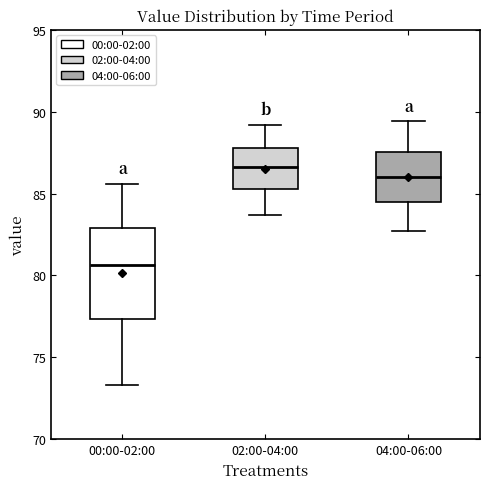

Reading left to right, read every box against the y-axis: the position of its median line, the range the box covers, and the ends of its whiskers. The values are not printed on the chart, so give them approximately, as read against the axis.

00:00-02:00: median 80.5, box 77.5 to 83.0, whiskers 73.5 to 85.5
02:00-04:00: median 86.5, box 85.5 to 88.0, whiskers 83.5 to 89.0
04:00-06:00: median 86.0, box 84.5 to 87.5, whiskers 82.5 to 89.5